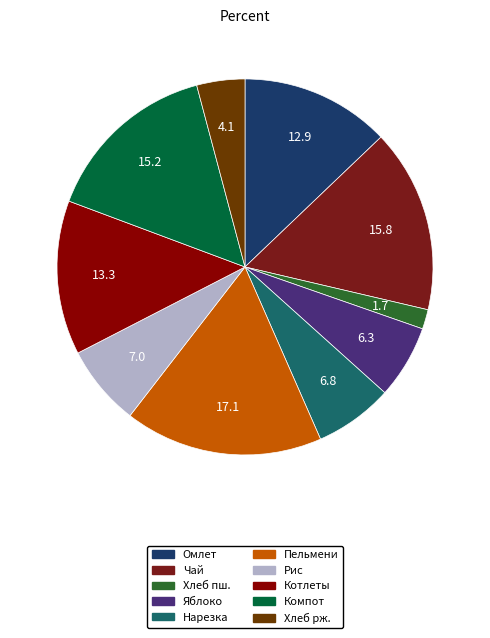

What is the smallest slice in the pie chart?

Хлеб пшеничный